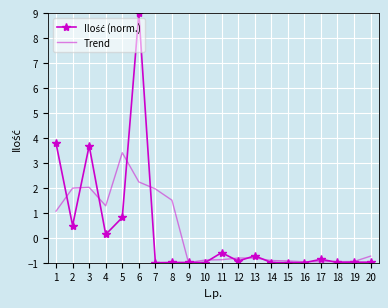

True or false: Trend has a value of -1.6 at 14.

False